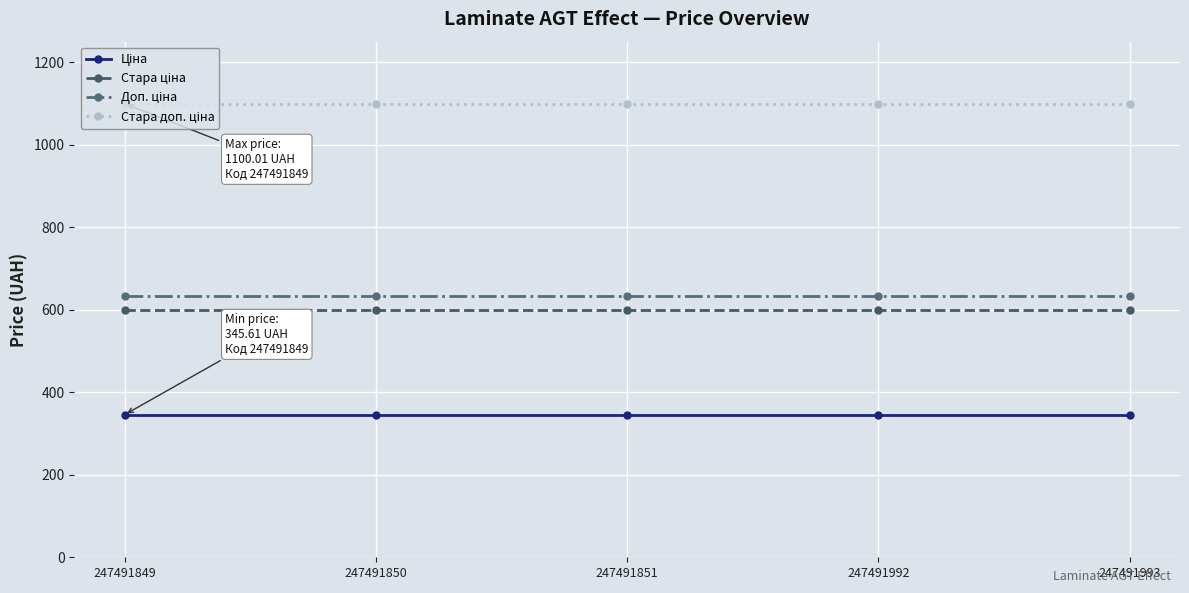

What is the maximum value shown in the chart?

1100.0